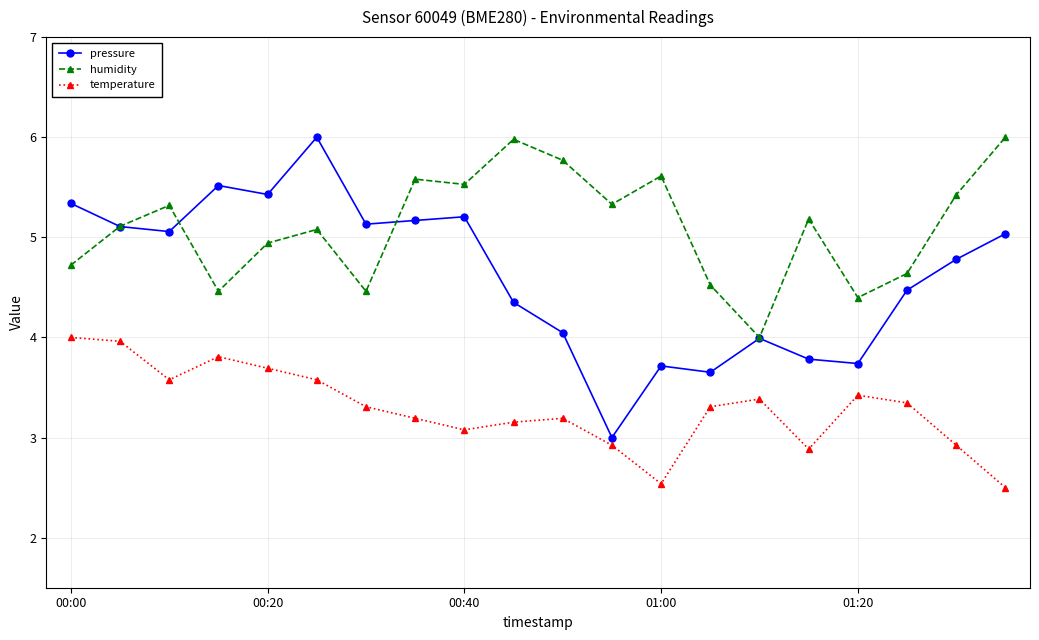

Rank the series by their average value, from highest to lowest.

humidity, pressure, temperature